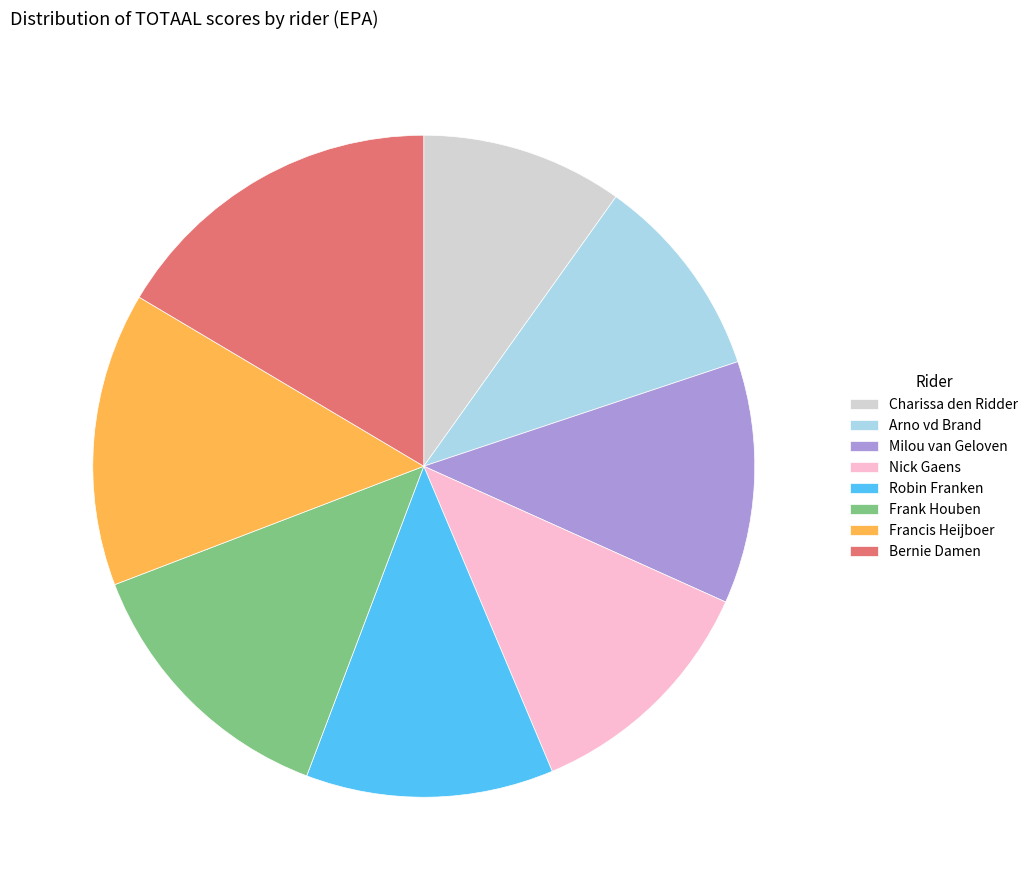

How many slices are in this pie chart?

8